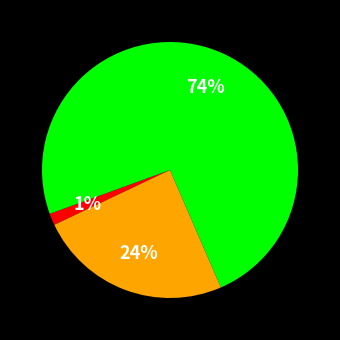

Does any single category account for the majority?

Yes